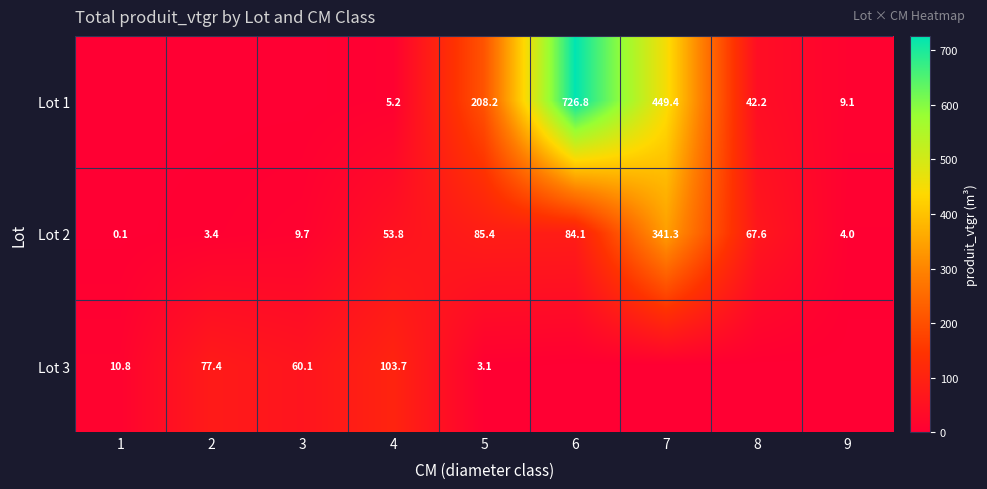

Rank the series by their average value, from highest to lowest.

row_0, row_1, row_2